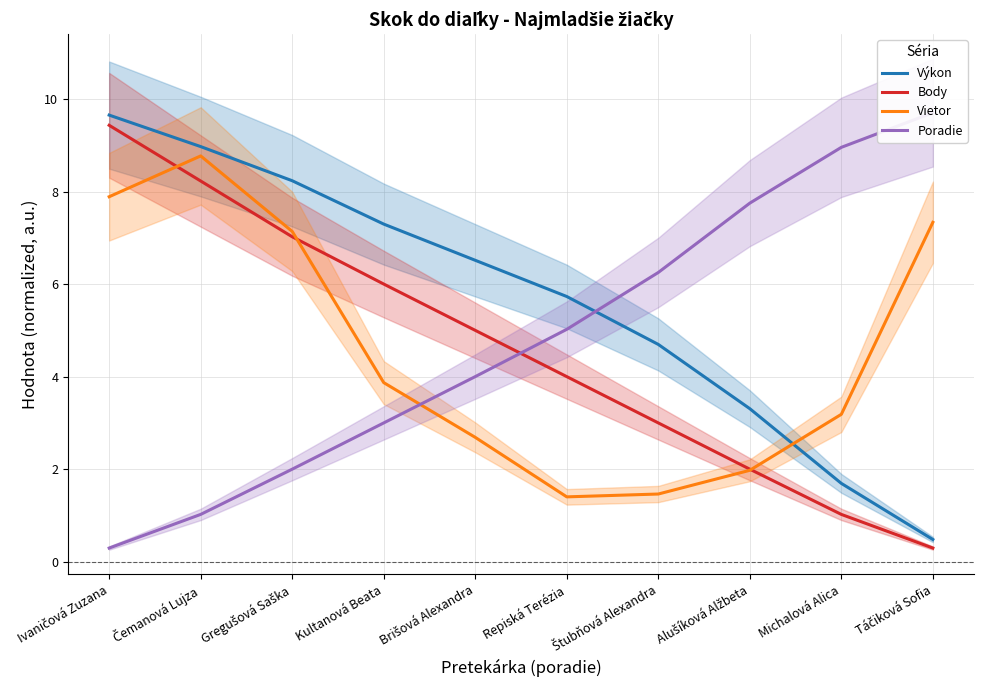

Reading left to right, what are all the values shown in this chart?

Výkon: 9.7	9.0	8.2	7.3	6.5	5.7	4.7	3.3	1.7	0.5
Body: 9.4	8.2	7.0	6.0	5.0	4.0	3.0	2.0	1.0	0.3
Vietor: 7.9	8.8	7.1	3.9	2.7	1.4	1.5	2.0	3.2	7.3
Poradie: 0.3	1.0	2.0	3.0	4.0	5.0	6.3	7.7	9.0	9.7